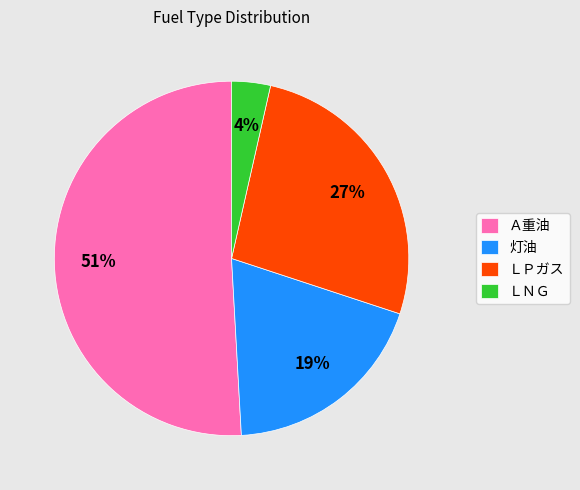

Is 灯油 the majority of the pie?

No